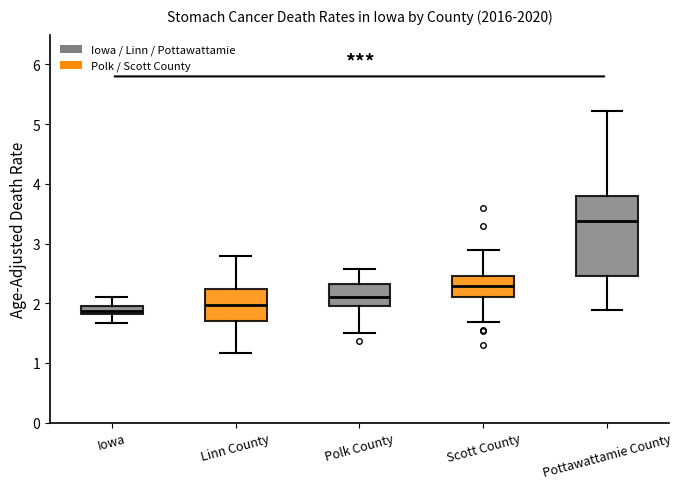

Which box is the tallest, from its lower edge to its upper edge?

Pottawattamie County